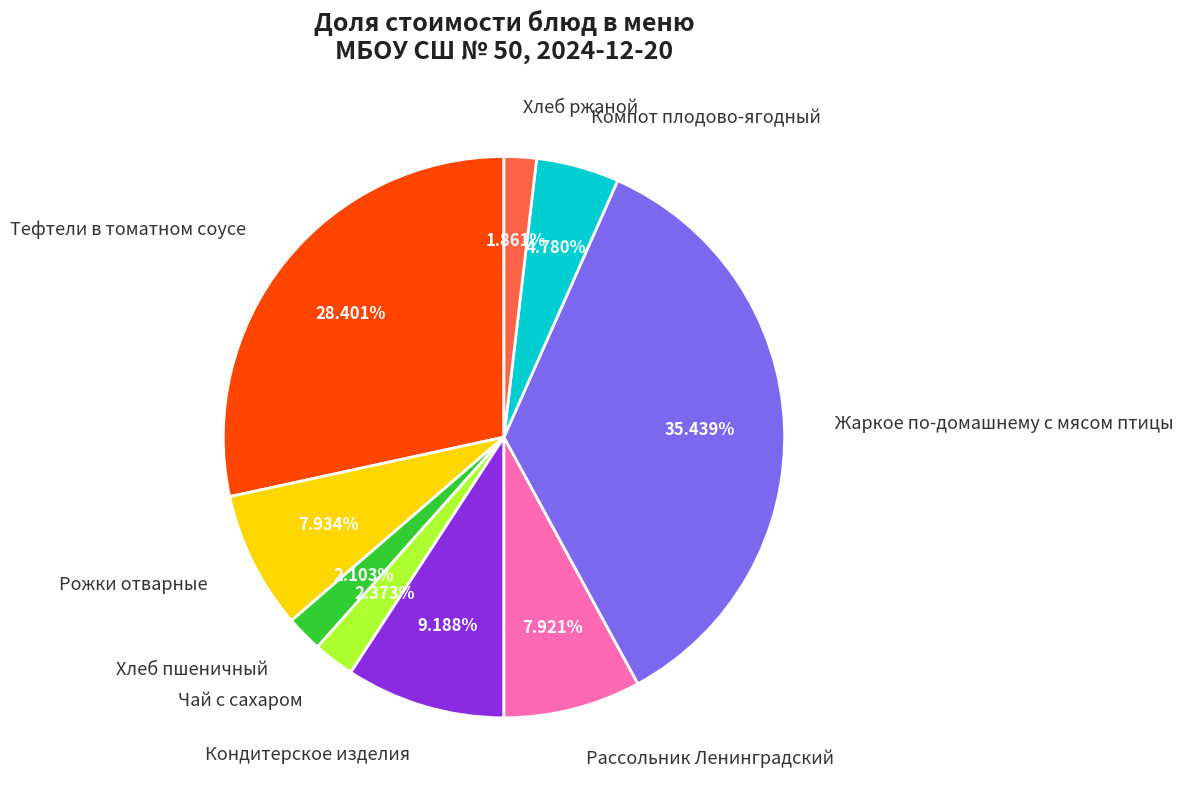

Approximately how many times larger is the value at Хлеб пшеничный compared to Рожки отварные?

0.3